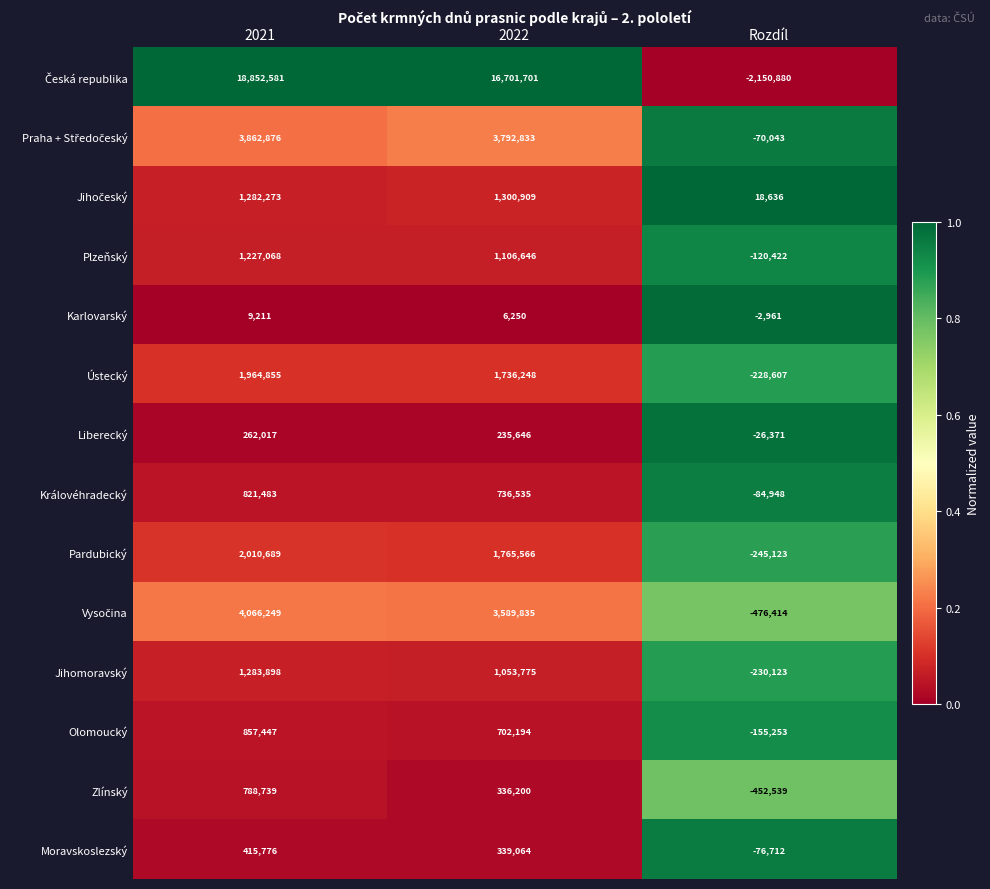

What is the difference between the maximum and minimum values in the Královéhradecký series?

906431